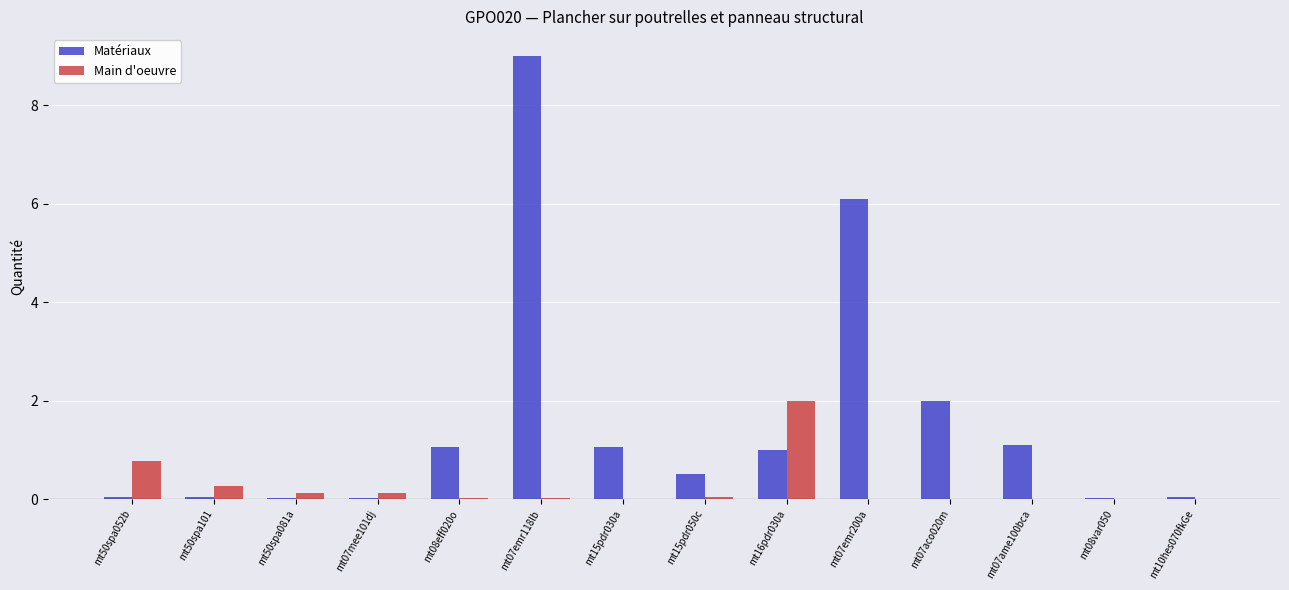

The value of Matériaux at mt15pdr050c is 0.5. True or false?

True